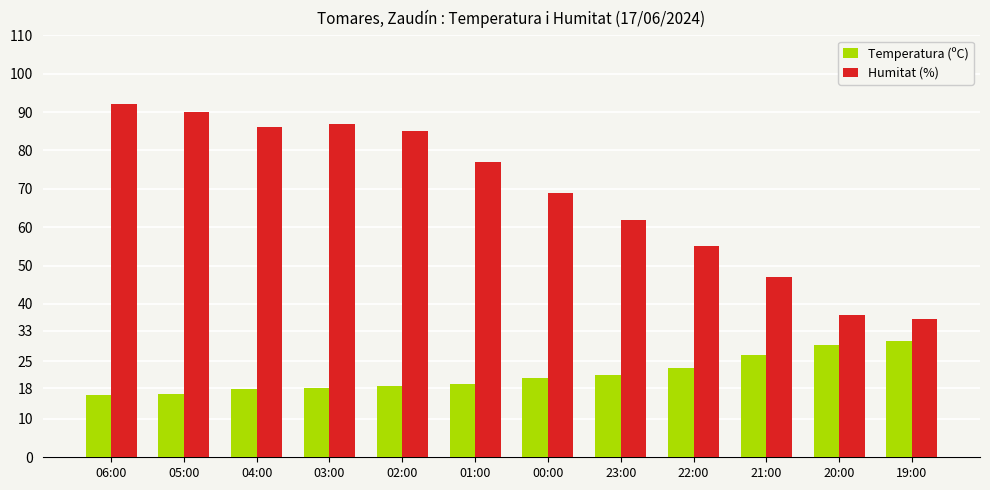

What is the difference between the Humitat (%) values at 04:00 and 19:00?

50.0